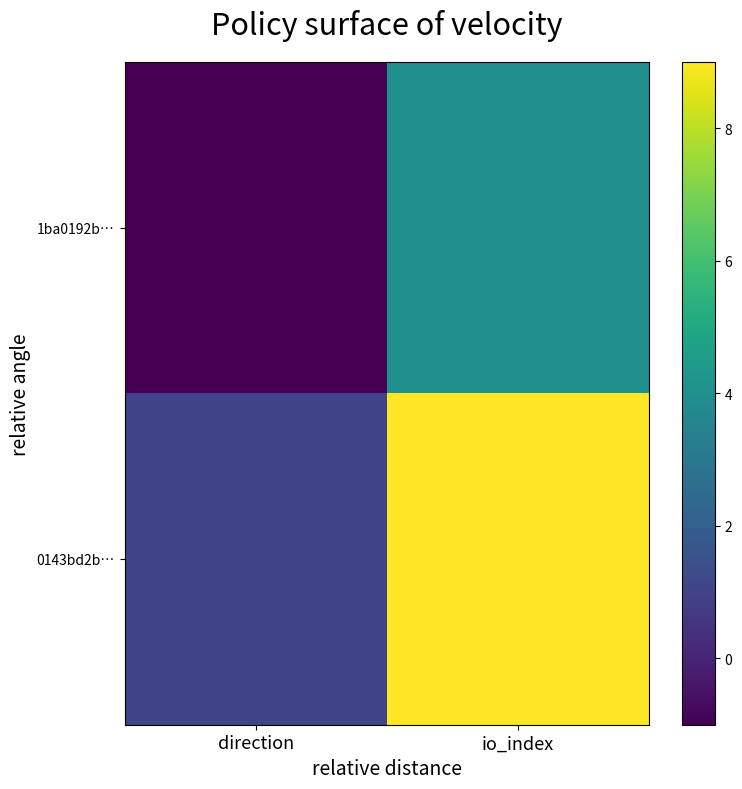

Between direction and io_index, which series saw the biggest shift?

0143bd2b…